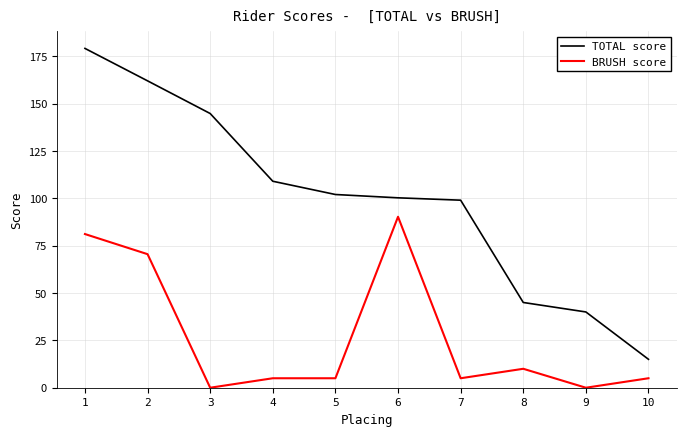

Where is the first local minimum for BRUSH score?

3